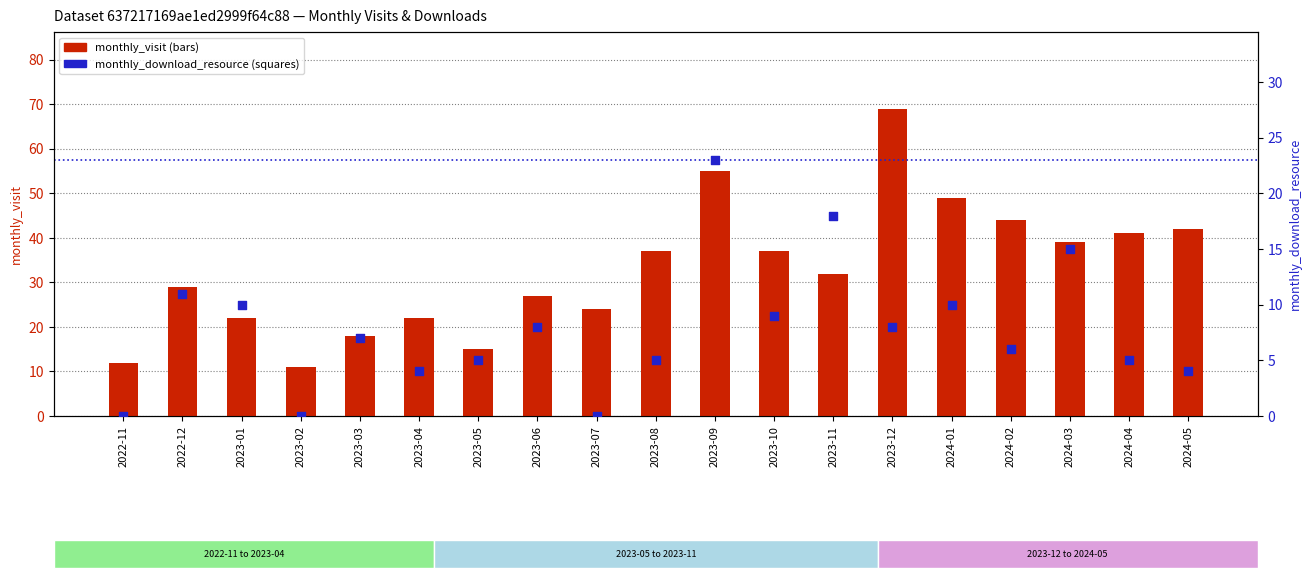

Which series contains the highest Y value?

monthly_visit